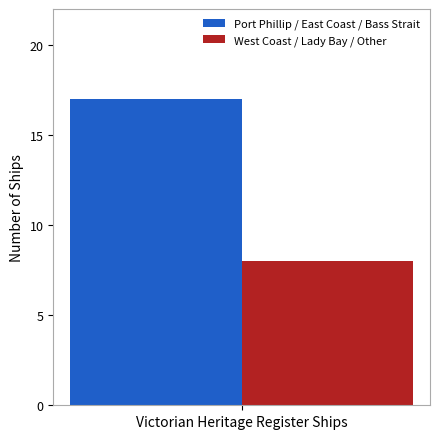

What is the smallest value displayed?

8